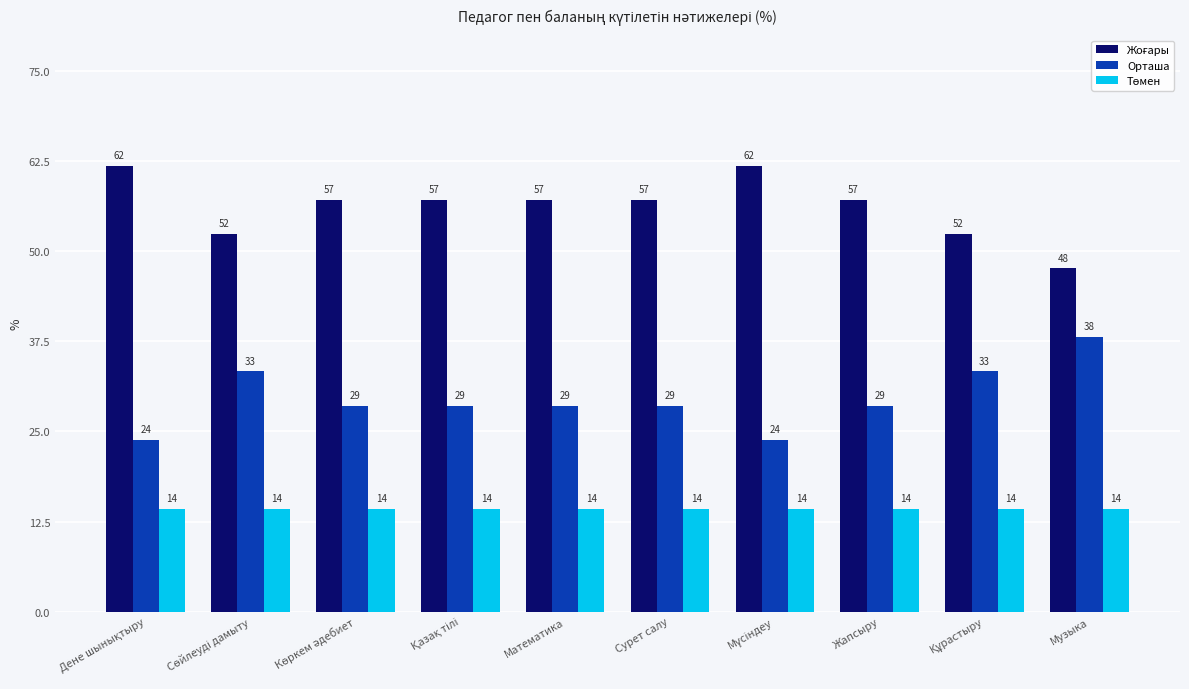

What is the average value of the Жоғары series?

56.2